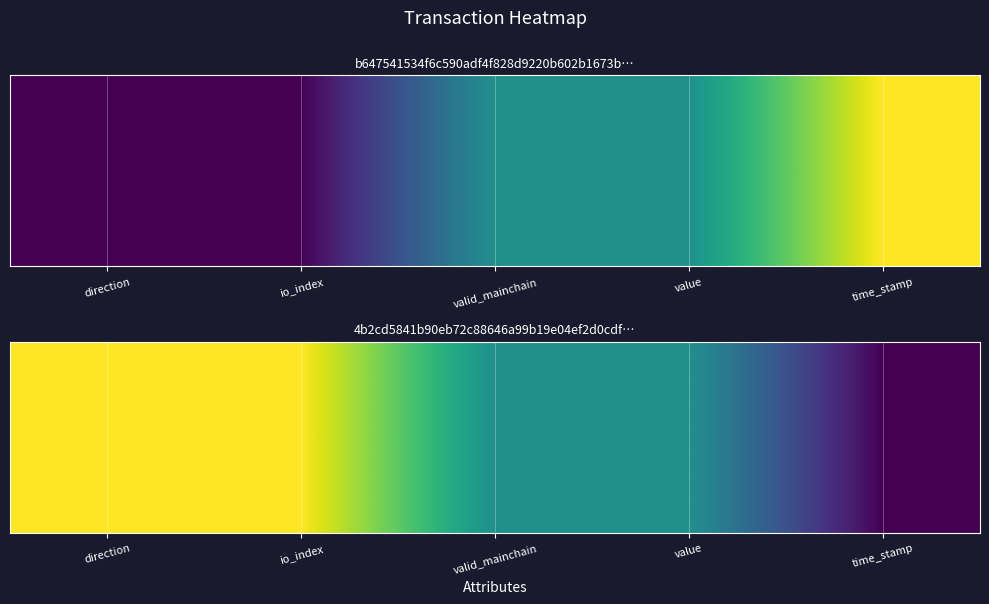

Which category has the highest value across all series?

direction